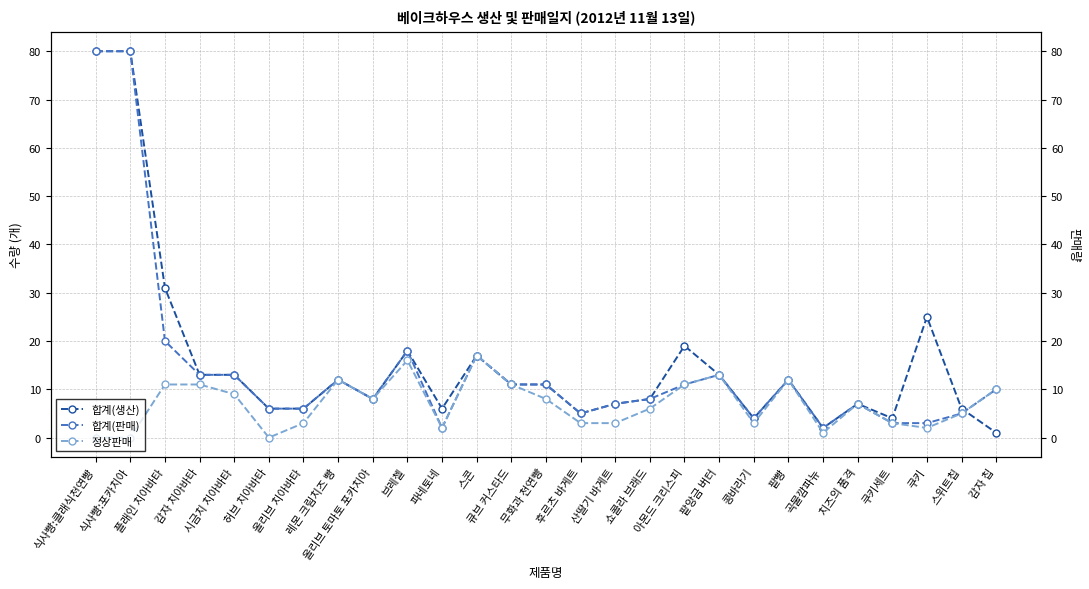

What is the sum of all 정상판매 values?

187